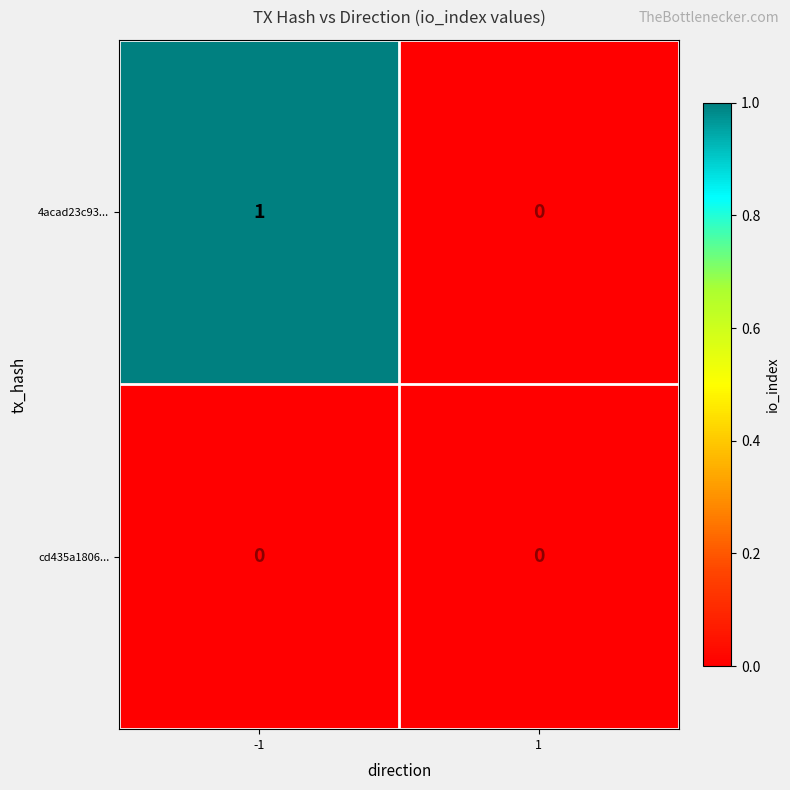

List the series in order of their overall mean, highest first.

4acad23c93..., cd435a1806...